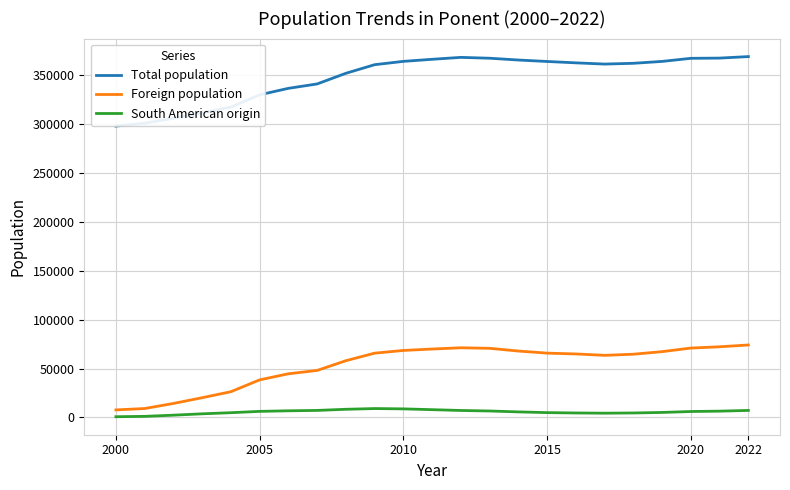

True or false: Foreign population and Total population cross at least once.

False